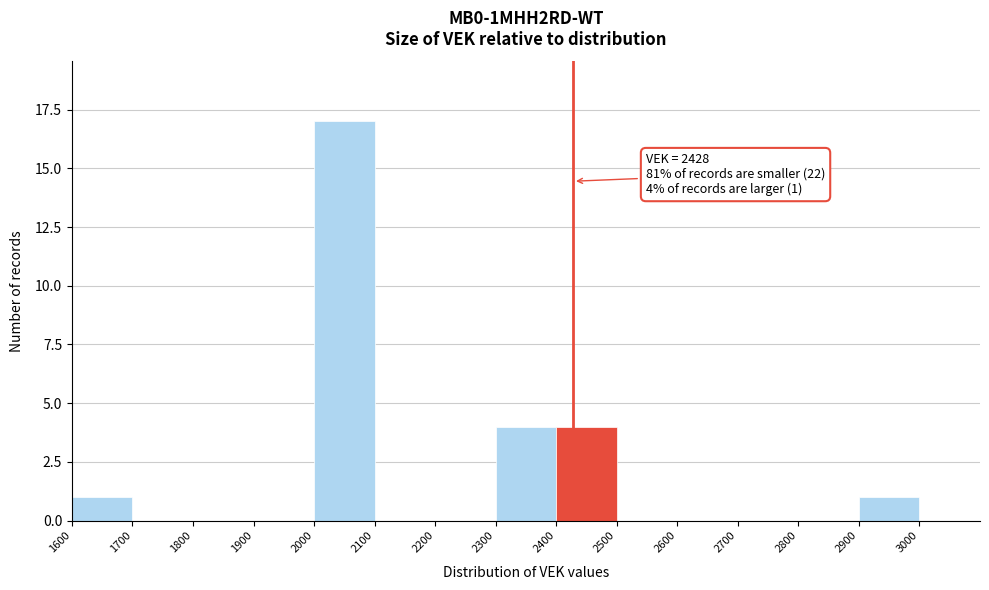

Which range on the x-axis has the tallest bar?

2000 to 2100